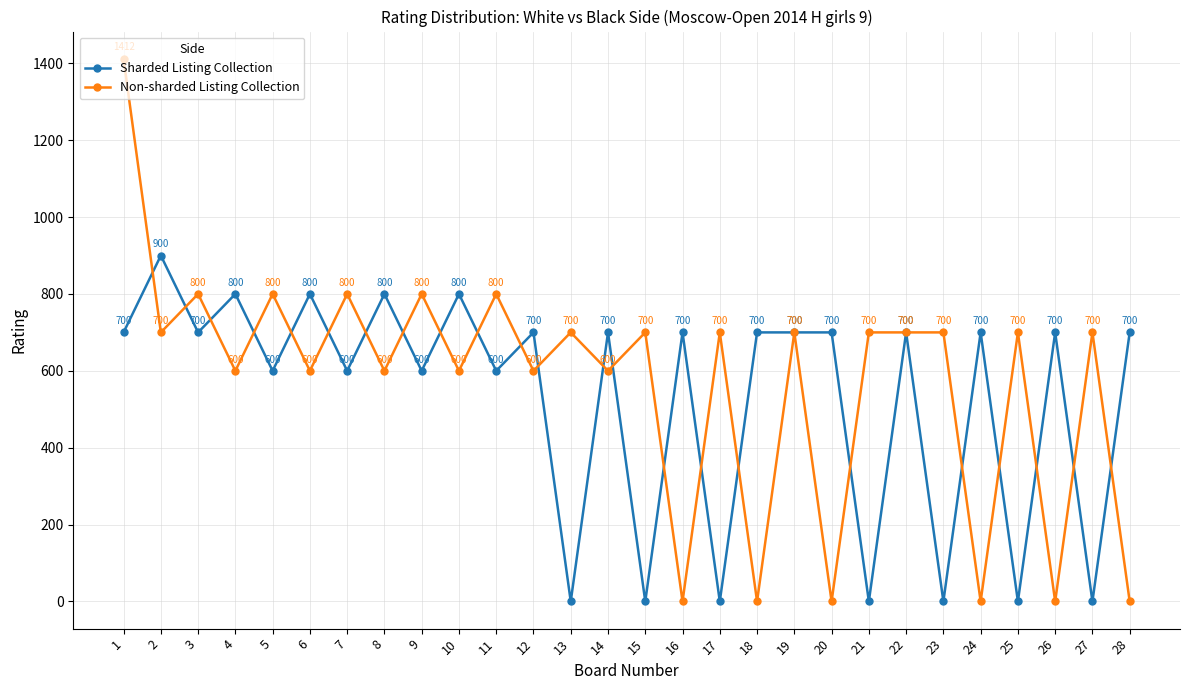

After their last crossing, which series has the higher values: Non-sharded Listing Collection or Sharded Listing Collection?

Sharded Listing Collection